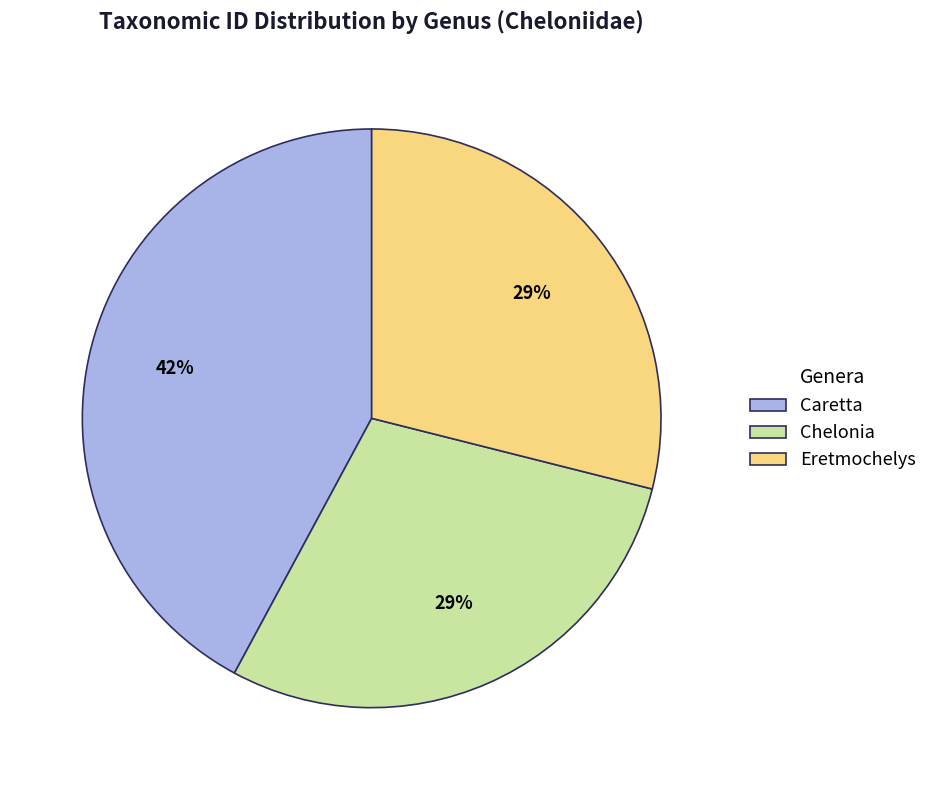

Which has a higher value, Eretmochelys or Caretta?

Caretta